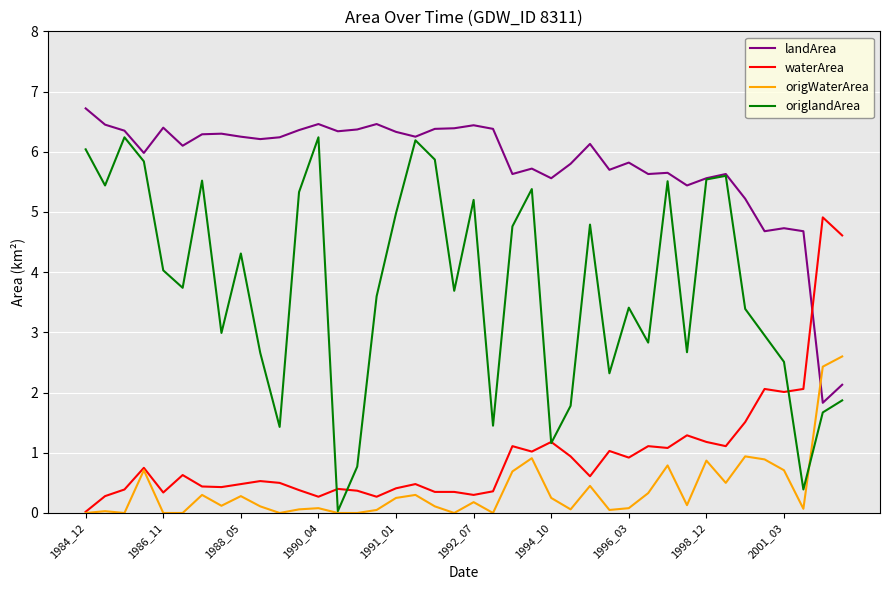

What is the maximum value for landArea?

6.7